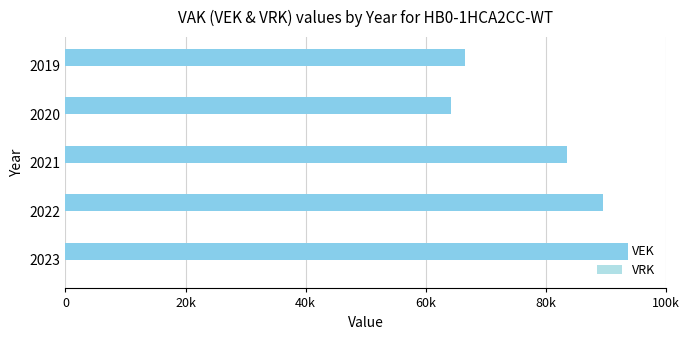

Does the chart contain any negative values?

No